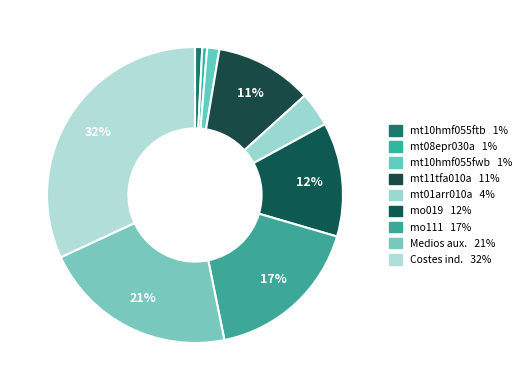

Which category has the biggest portion of the pie?

Costes indirectos